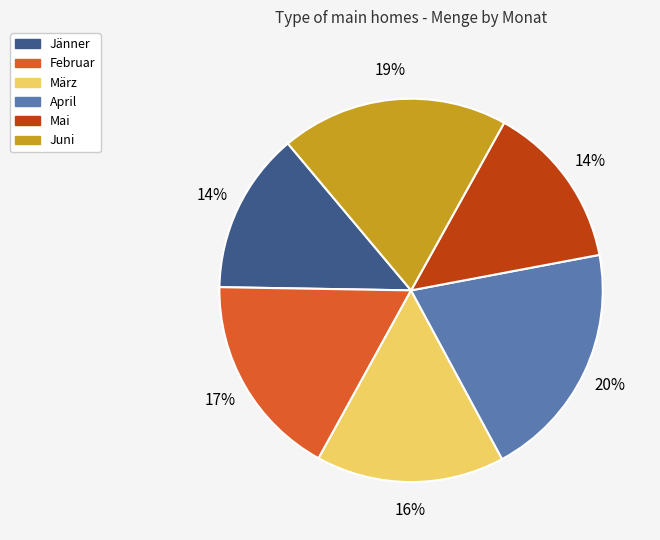

How many segments does this pie chart have?

6